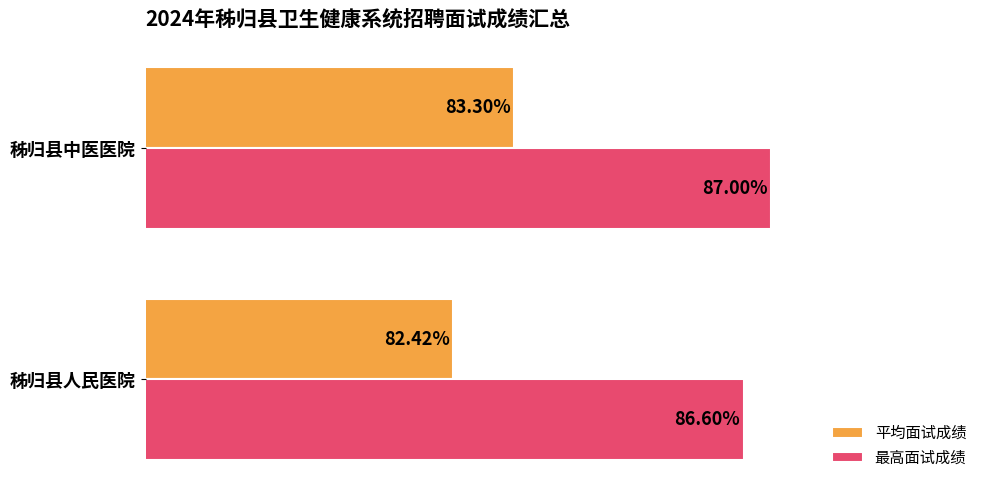

What are all the series names shown in the legend?

平均面试成绩, 最高面试成绩